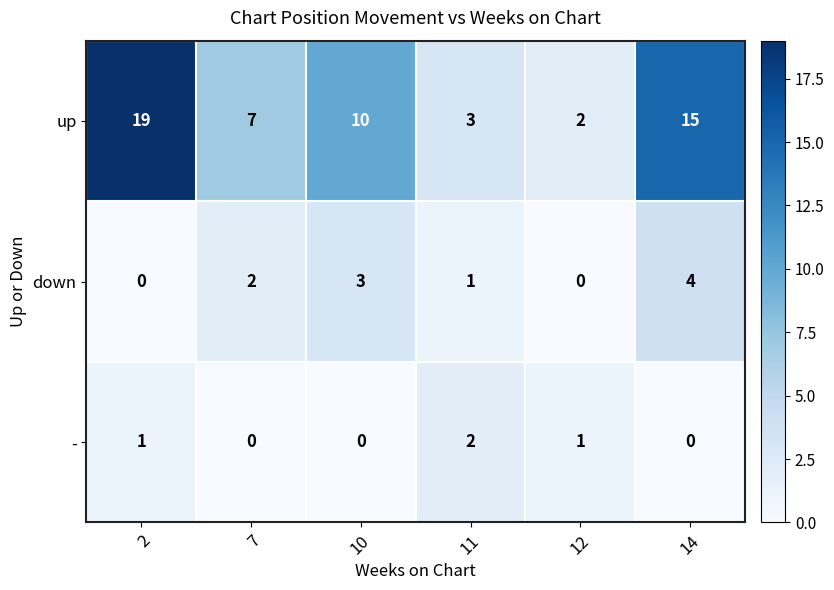

What is the approximate value of up at 14, to the nearest 5?

15